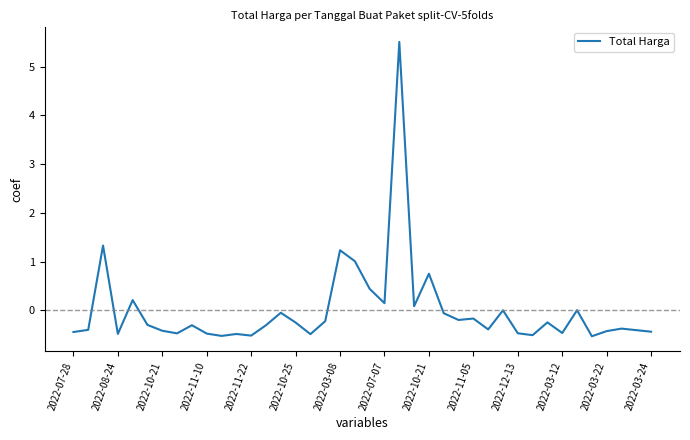

What is the difference between the maximum and minimum values?

6.0